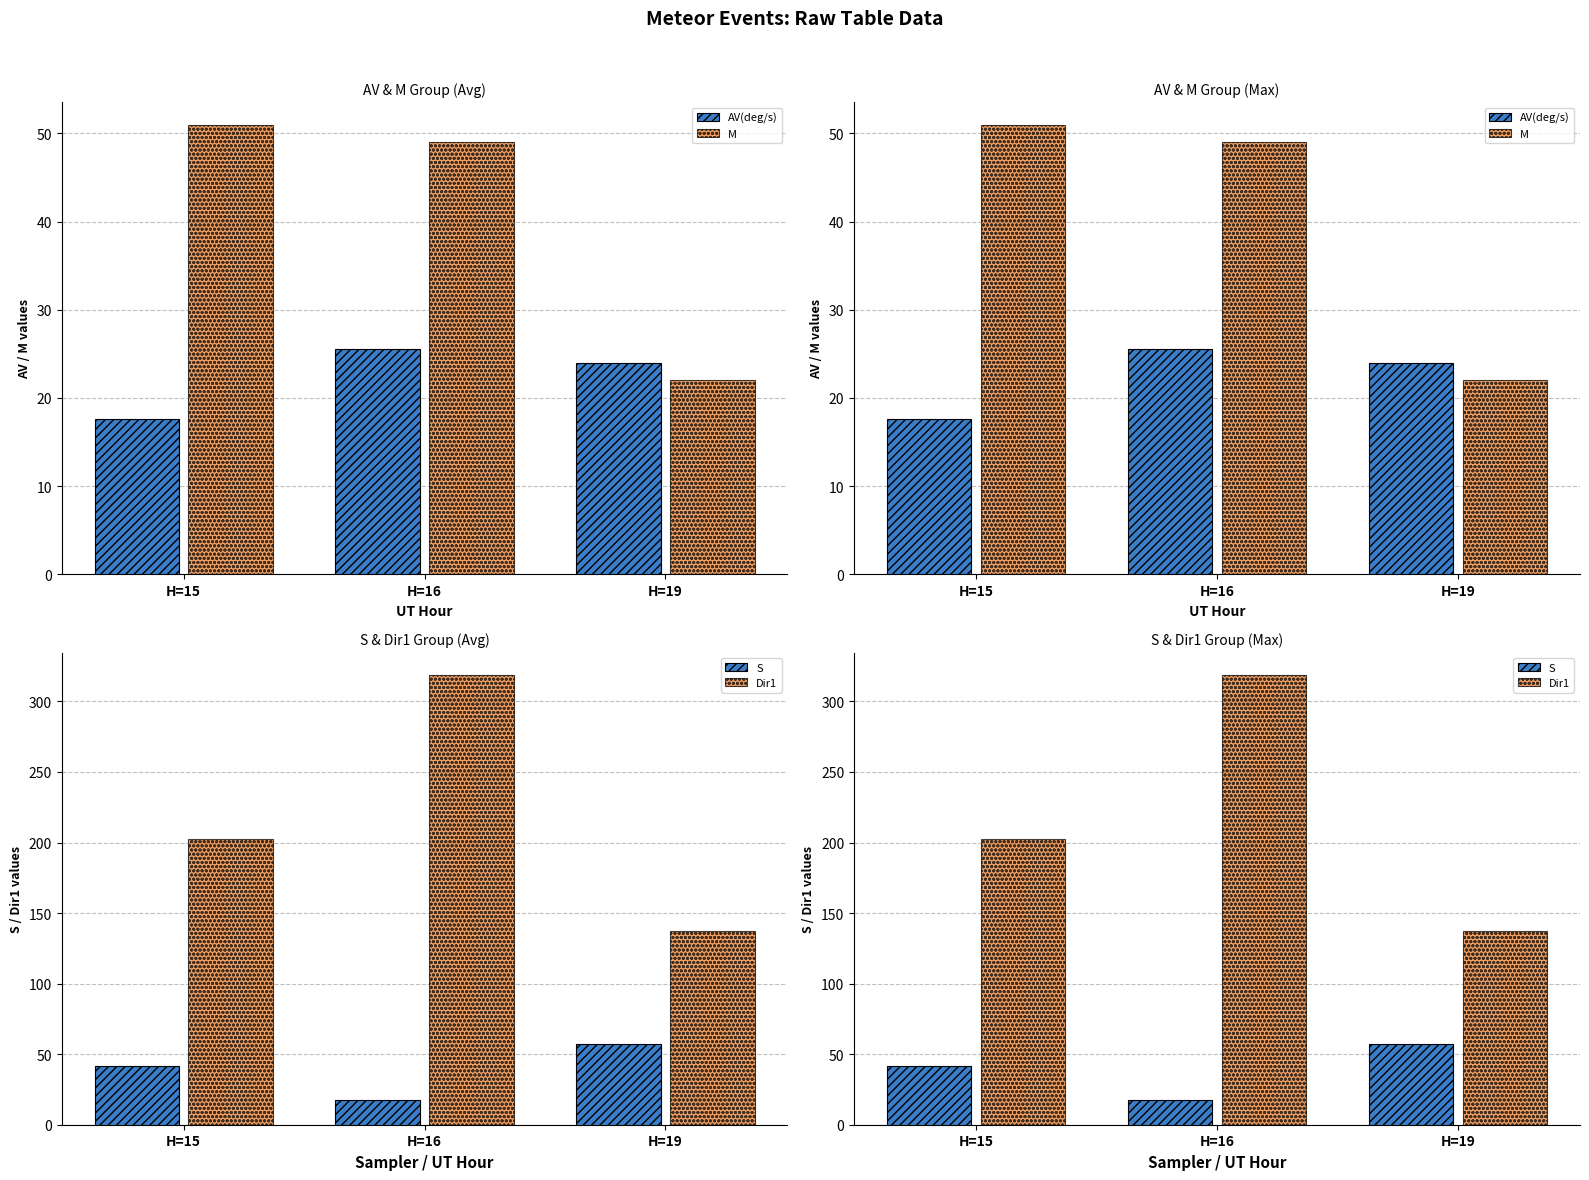

Between H=15 and H=19, which series saw the biggest shift?

Dir1